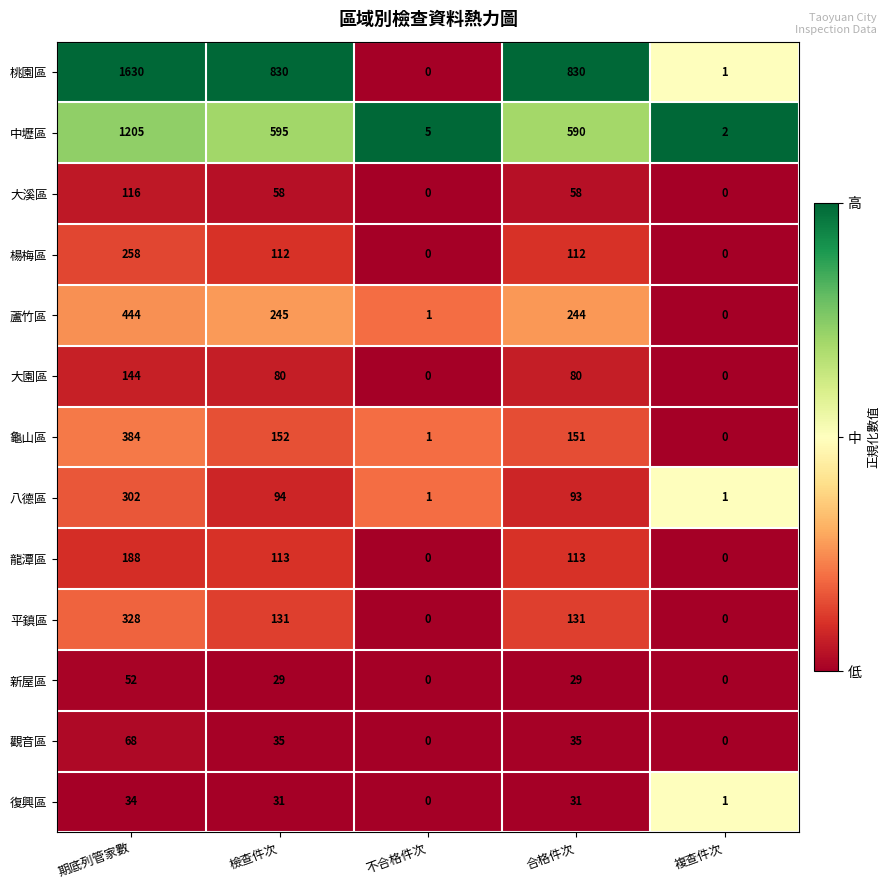

At how many categories does at least one series exceed 0?

5